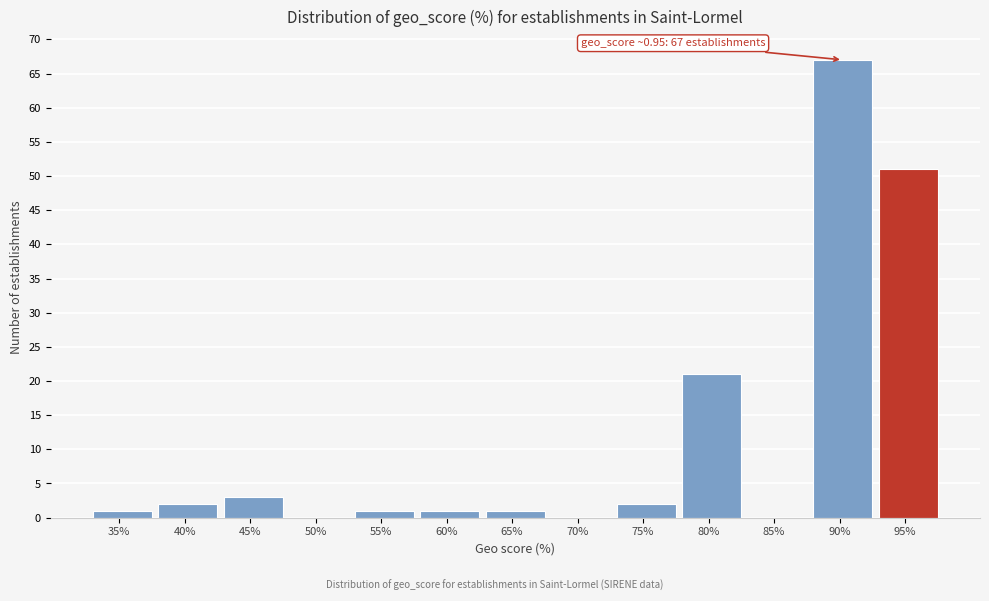

Reading right to left, list all the values displayed in this chart.

95%=51	90%=67	85%=0	80%=21	75%=2	70%=0	65%=1	60%=1	55%=1	50%=0	45%=3	40%=2	35%=1